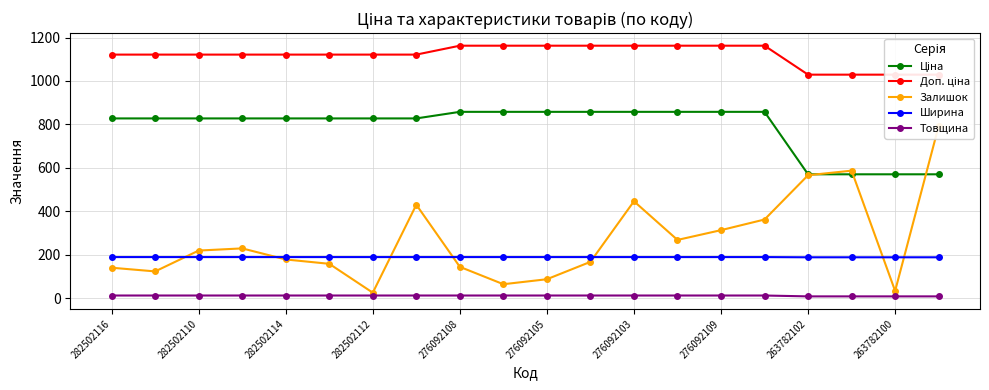

Is the value of Ширина at 282502110 greater than the value of Товщина at 282502116?

Yes